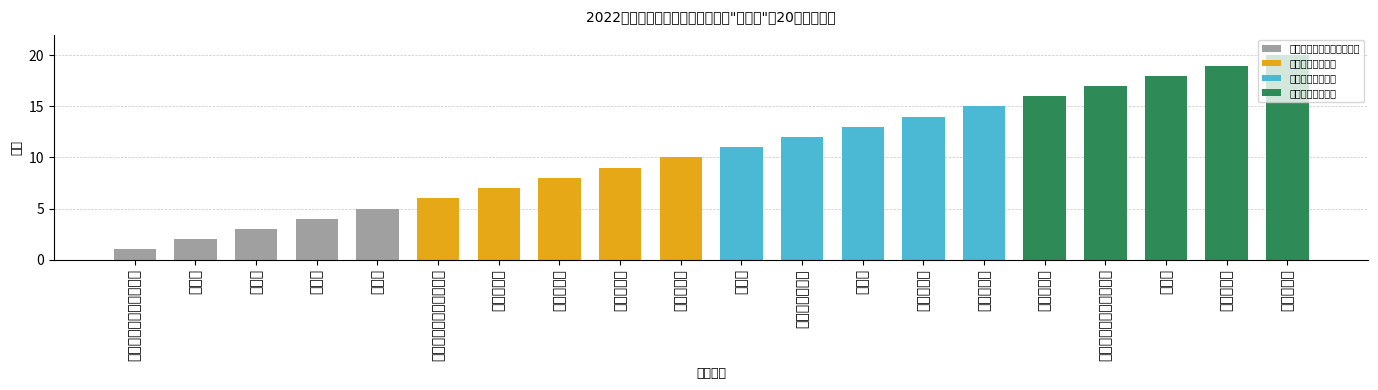

True or false: 质检及服务管理类 has a value of 5 at 质检员.

False